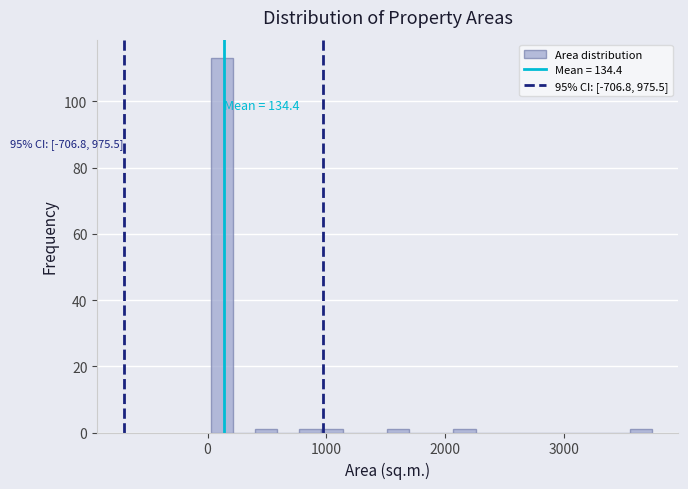

Around what value on the x-axis is the tallest bar? Give the approximate position of its centre, as read against the axis.

100